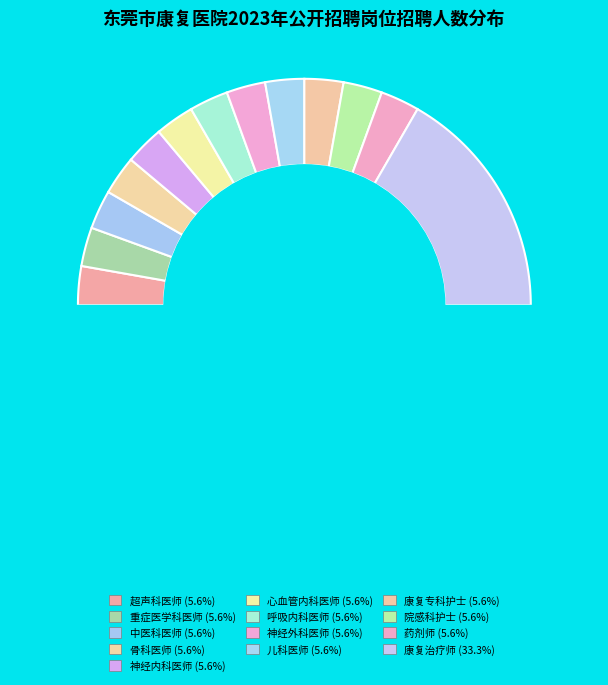

True or false: 中医科医师 accounts for 6% of the total.

True